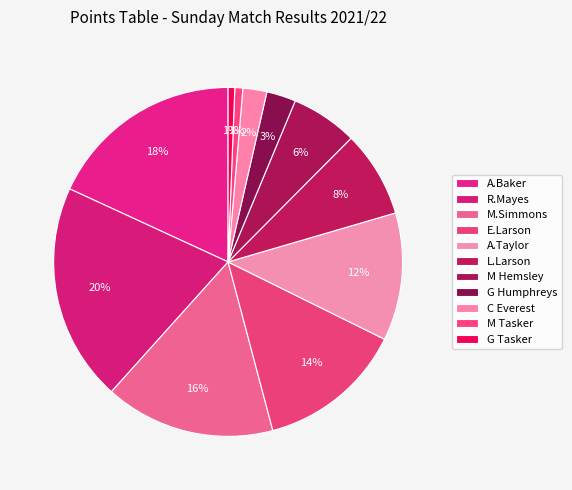

Which category has the smallest portion of the pie?

G Tasker